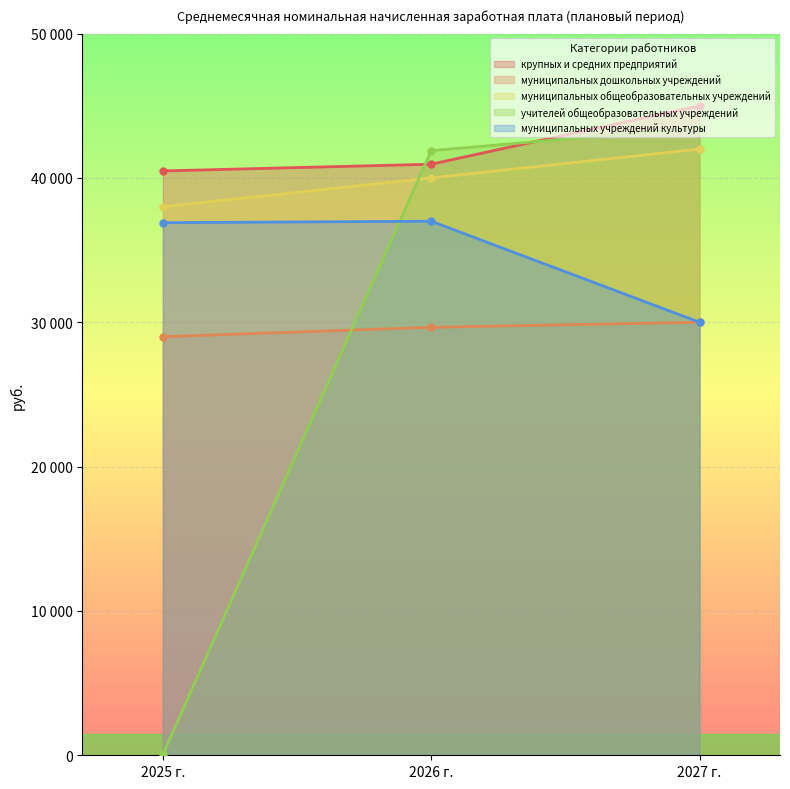

What is the minimum value for учителей общеобразовательных учреждений?

47.0